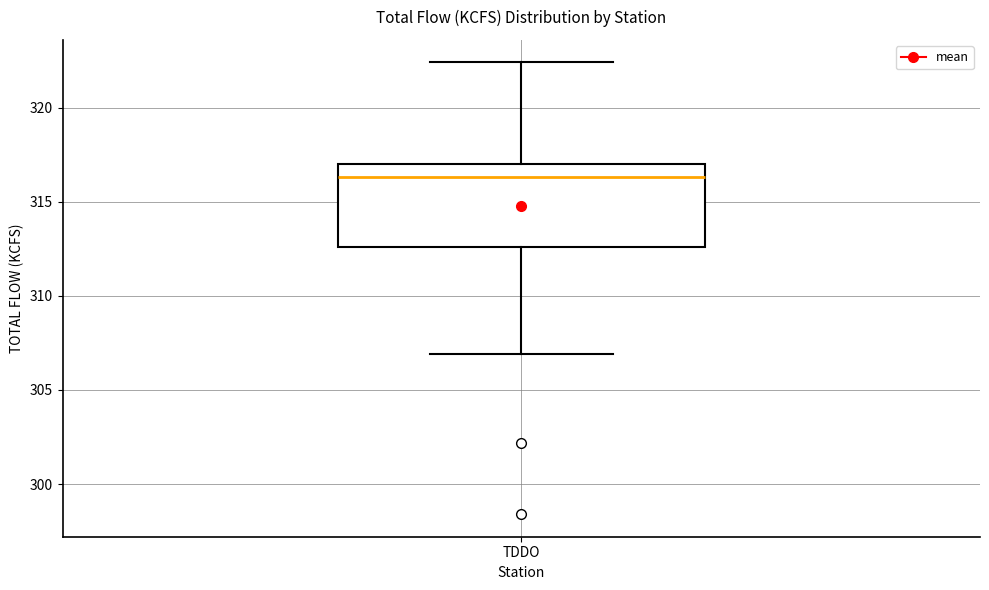

Where is the lower edge of the box for TDDO on the y-axis? The values are not printed on the chart, so give them approximately, as read against the axis.

312.5